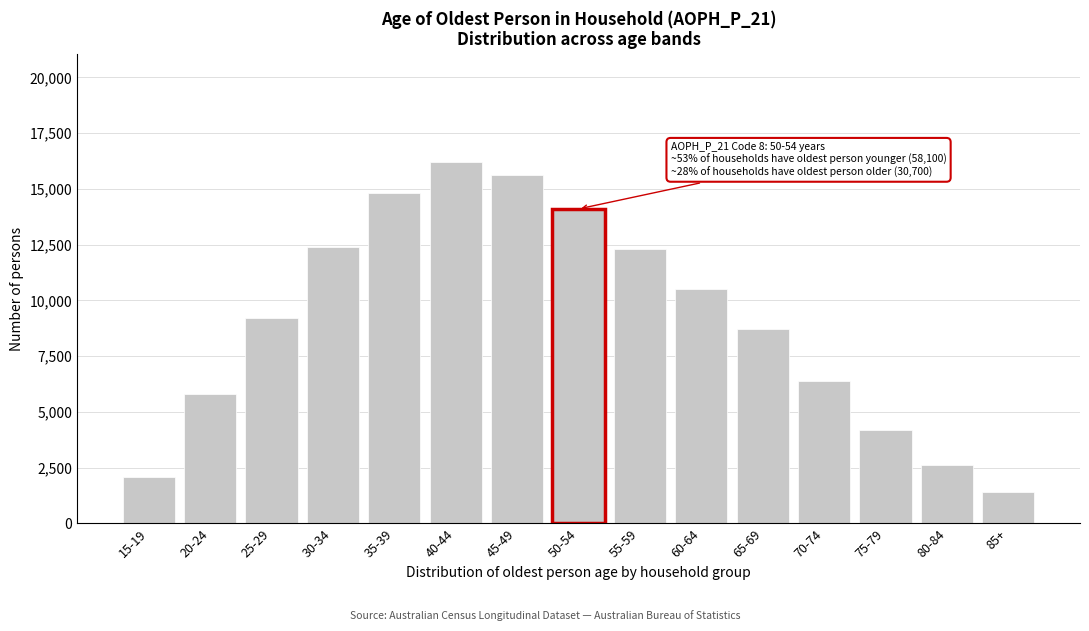

Reading left to right, transcribe all the data shown in this chart.

15-19=2100	20-24=5800	25-29=9200	30-34=12400	35-39=14800	40-44=16200	45-49=15600	50-54=14100	55-59=12300	60-64=10500	65-69=8700	70-74=6400	75-79=4200	80-84=2600	85+=1400